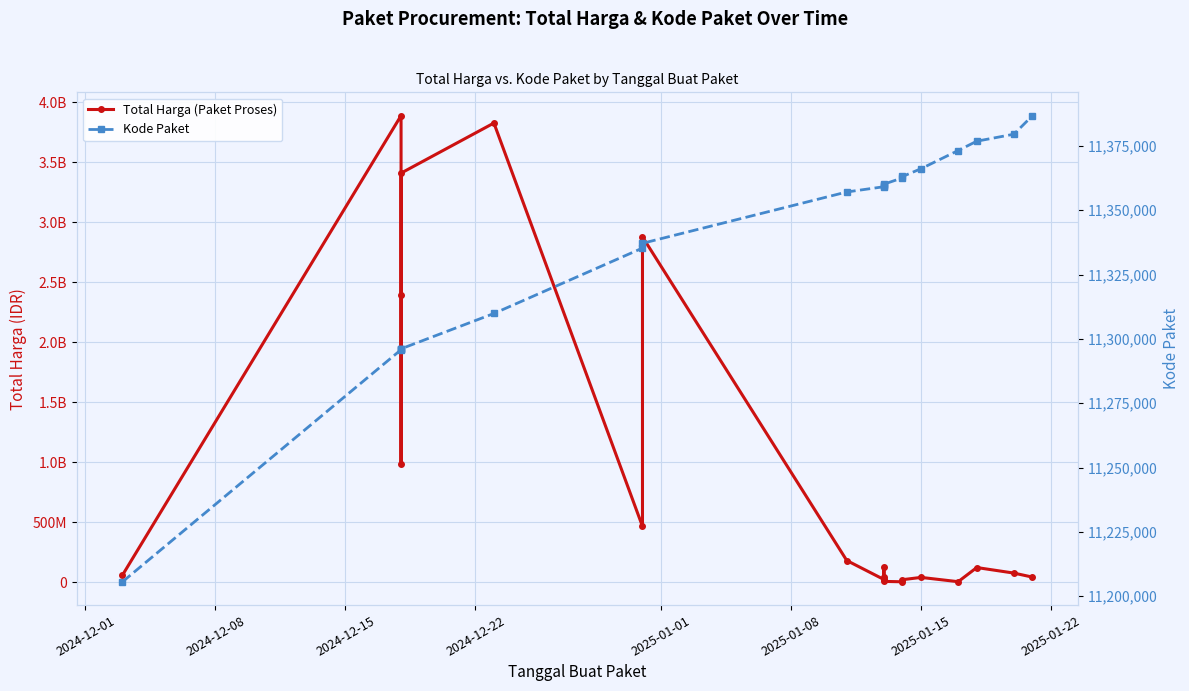

What are all the series names shown in the legend?

Total Harga (Paket Proses), Kode Paket